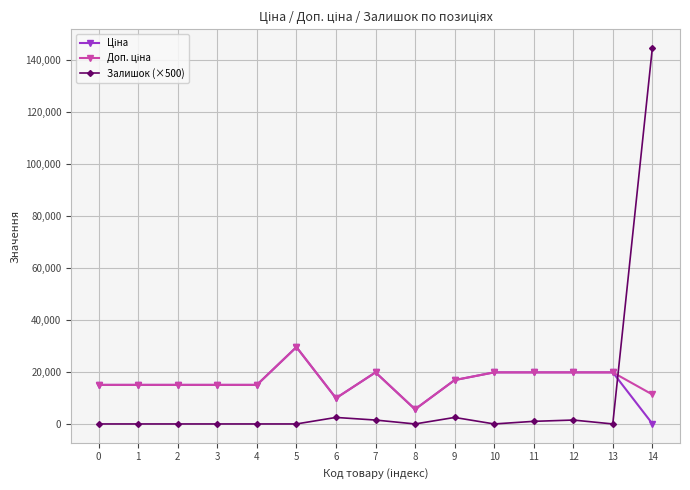

What is the difference between the highest and lowest values at 5?

29548.9